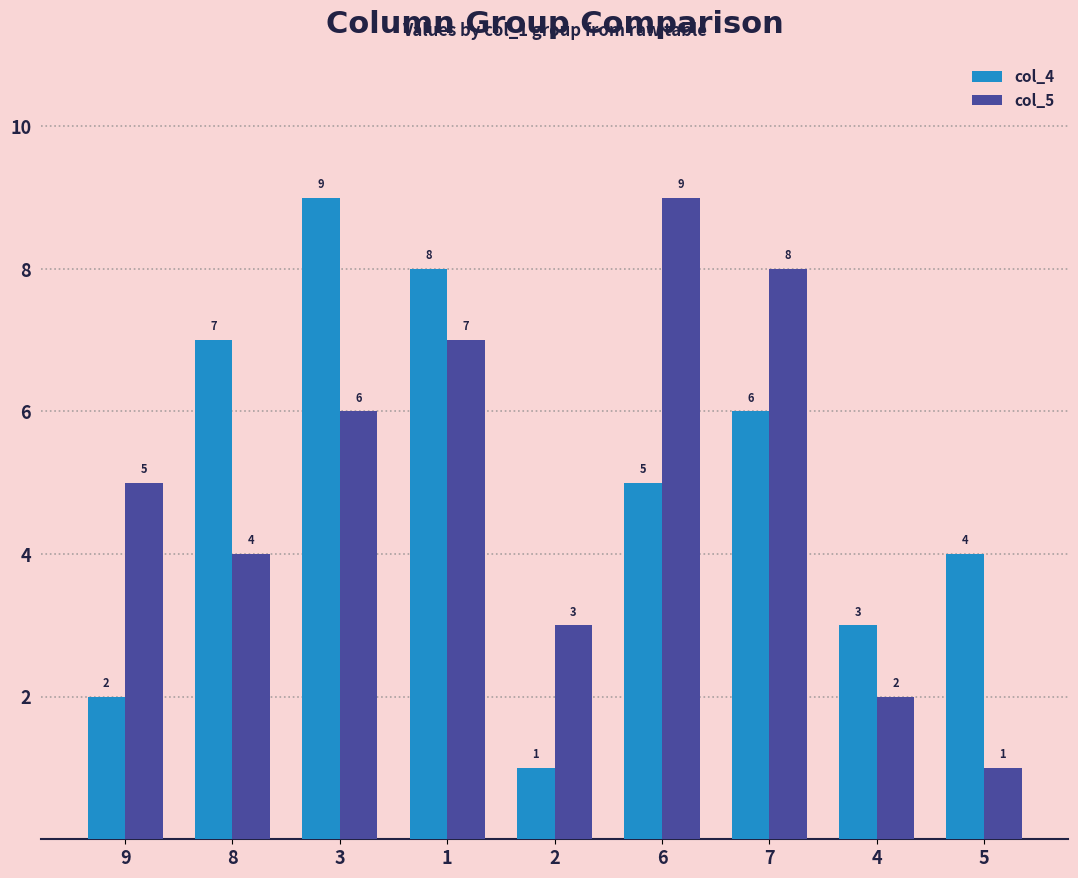

What are all the series names shown in the legend?

col_4, col_5